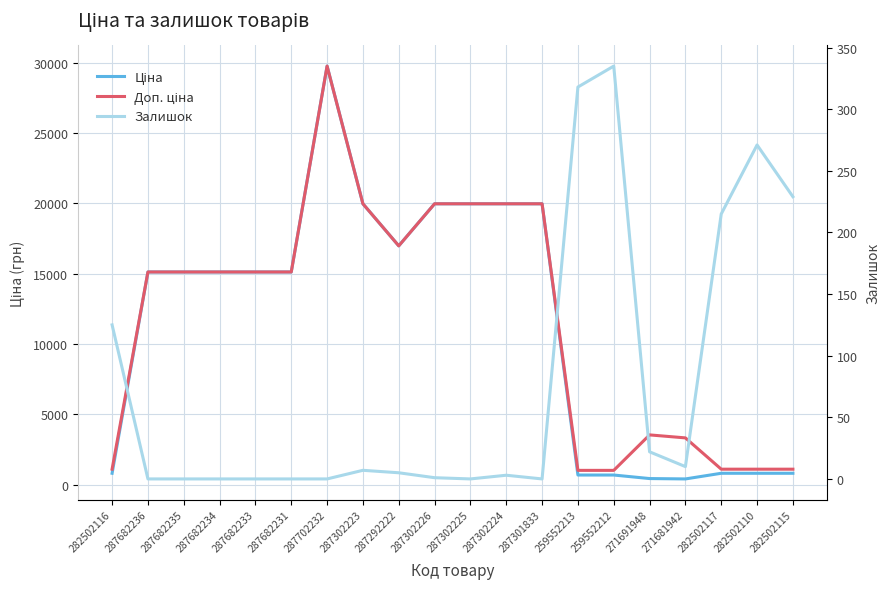

True or false: Залишок has more than 0 points higher than both neighbors.

True